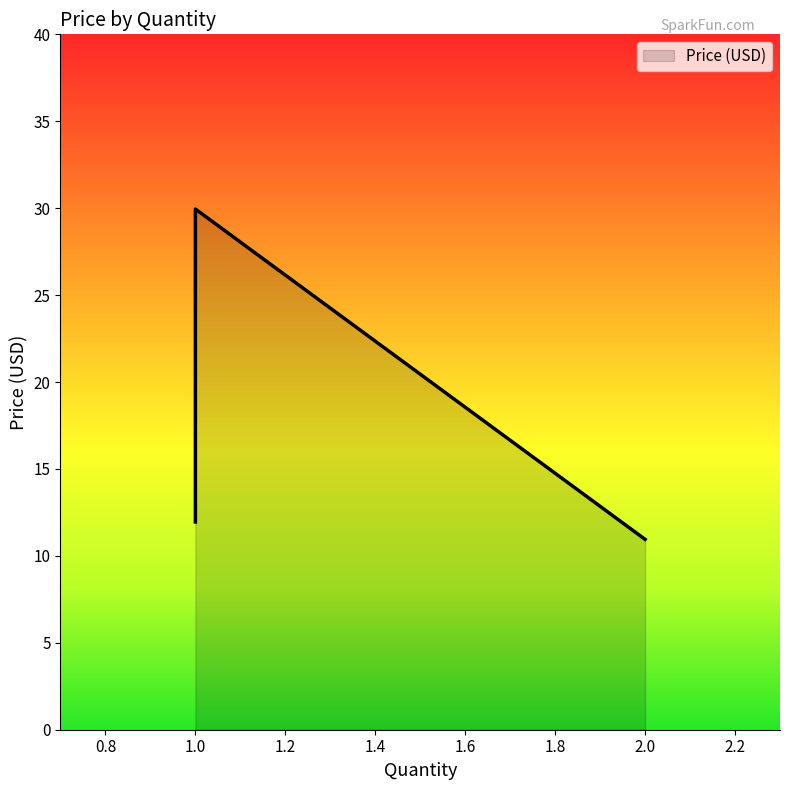

What is the difference between the maximum and second lowest values?

18.0